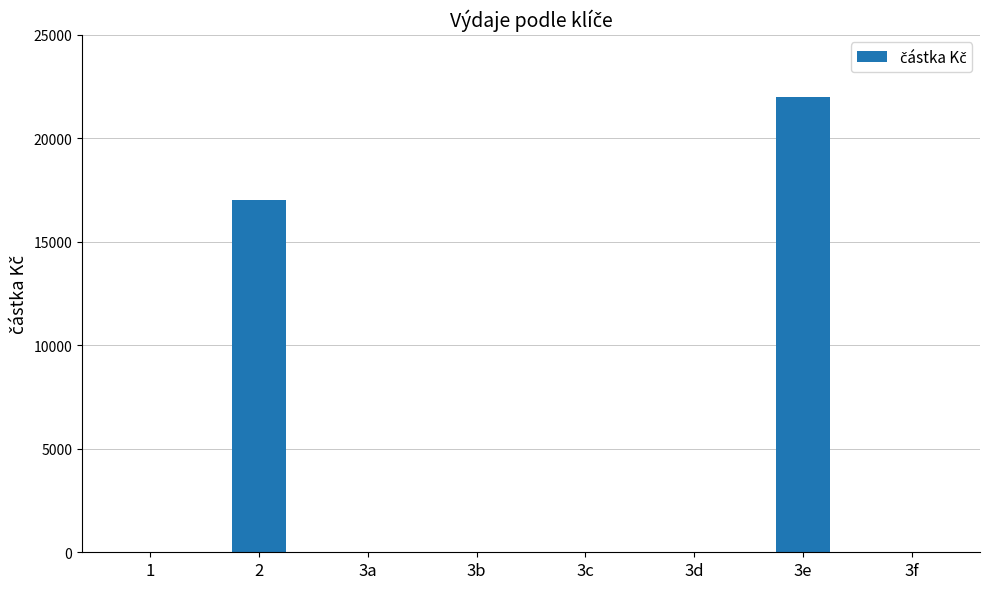

What is the sum of all values?

39000